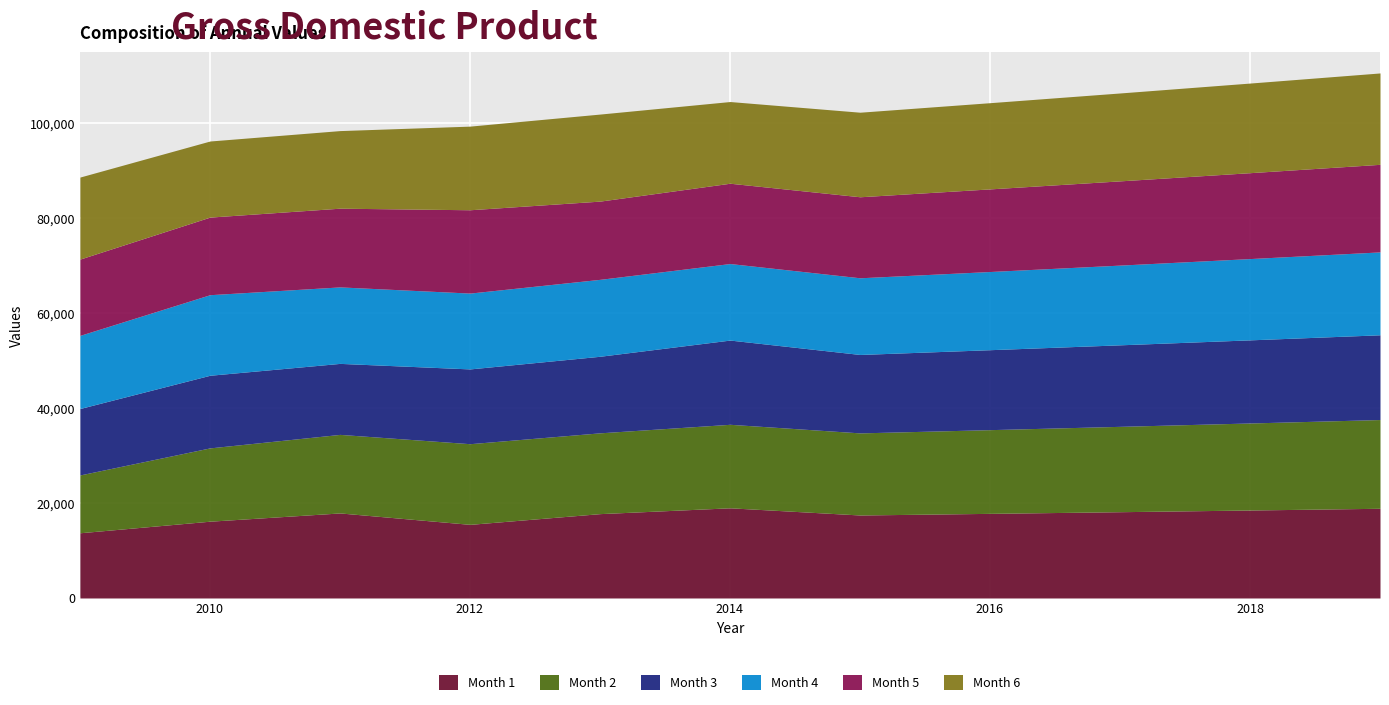

What is the minimum value for Month 1?

13739.3